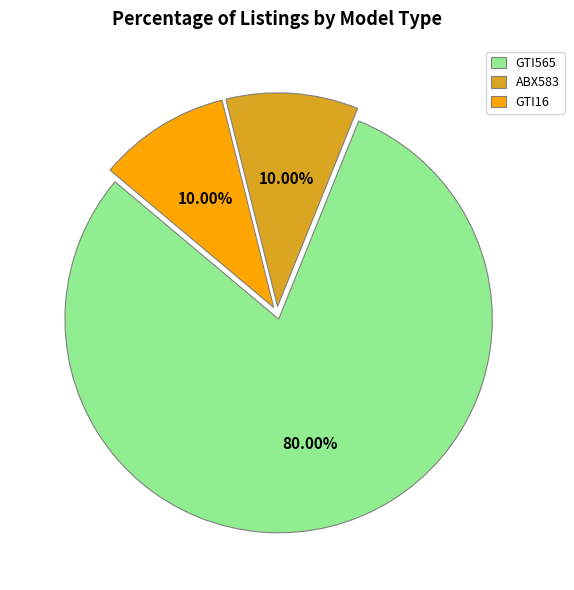

Which category has the biggest portion of the pie?

GTI565